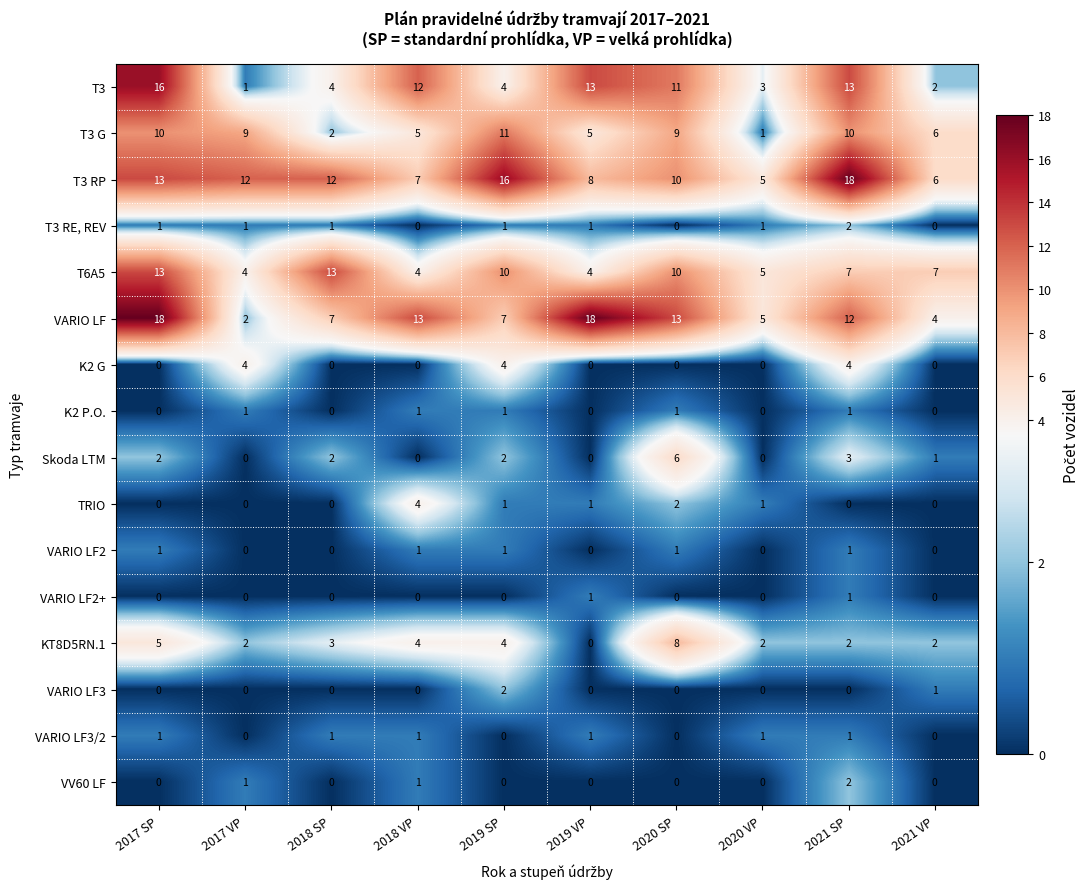

Between 2019 SP and 2020 VP, which series saw the biggest shift?

T3 RP